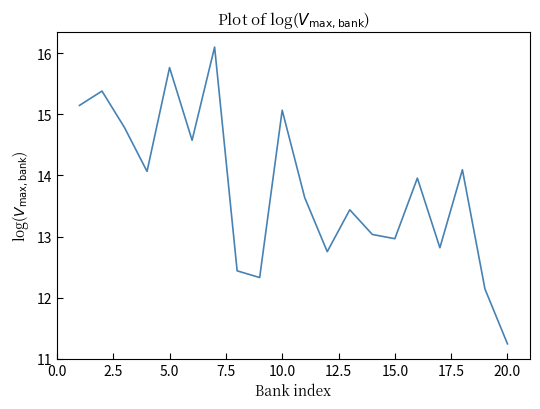

What is the difference between the maximum and minimum values?

4.9